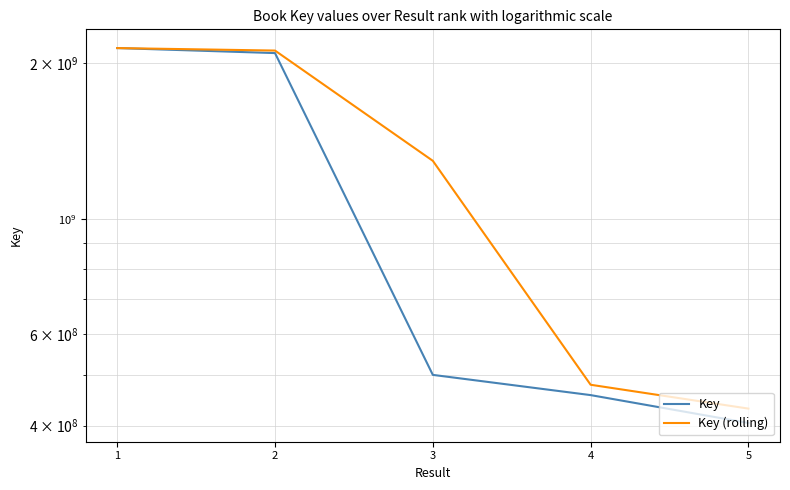

Rank the series by their average value, from lowest to highest.

Key, Key (rolling)